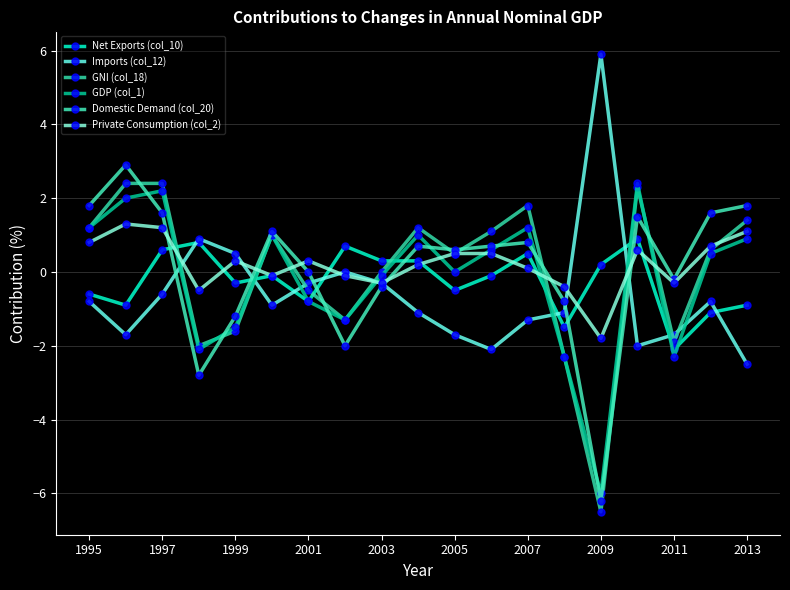

What is the difference between the maximum and minimum values in the GDP (col_1) series?

8.4